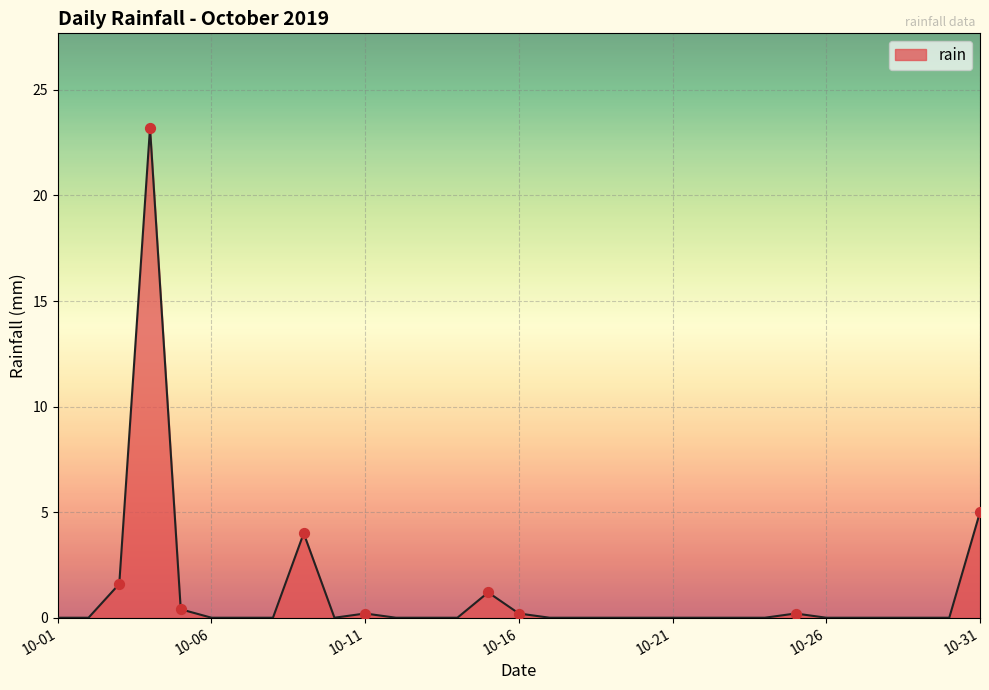

What is the difference between the maximum and minimum values?

23.2